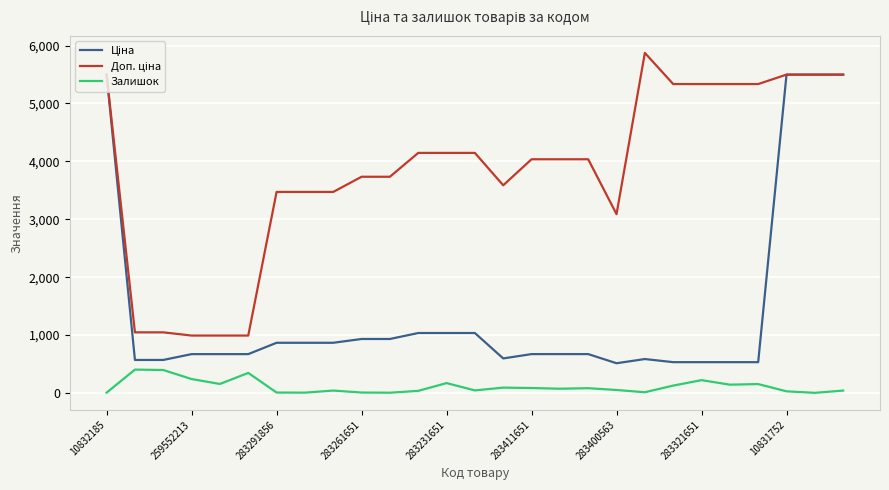

What is the greatest value displayed?

5872.6